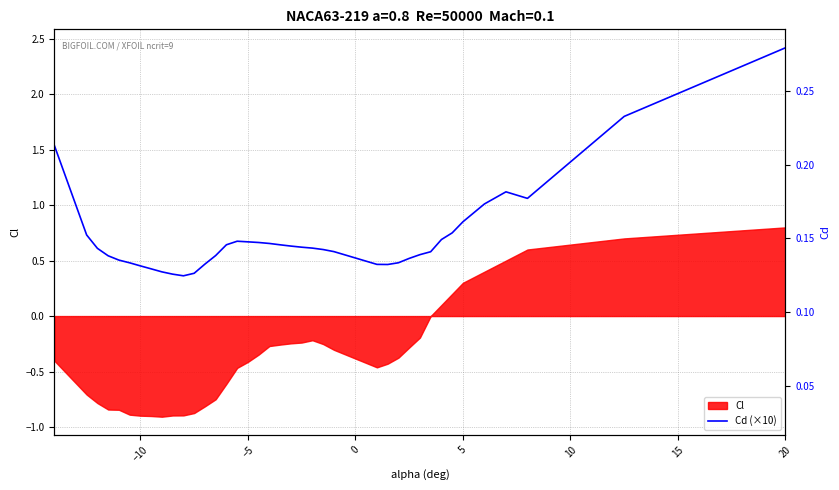

How many points are lower than both their immediate neighbors (excluding endpoints)?

3